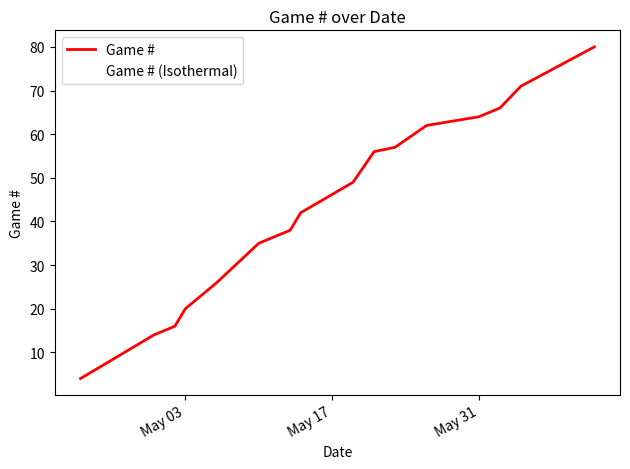

How many lines are shown in the chart?

2